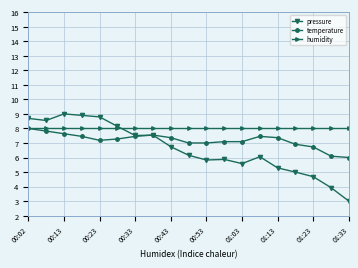

What are all the series names shown in the legend?

pressure, temperature, humidity